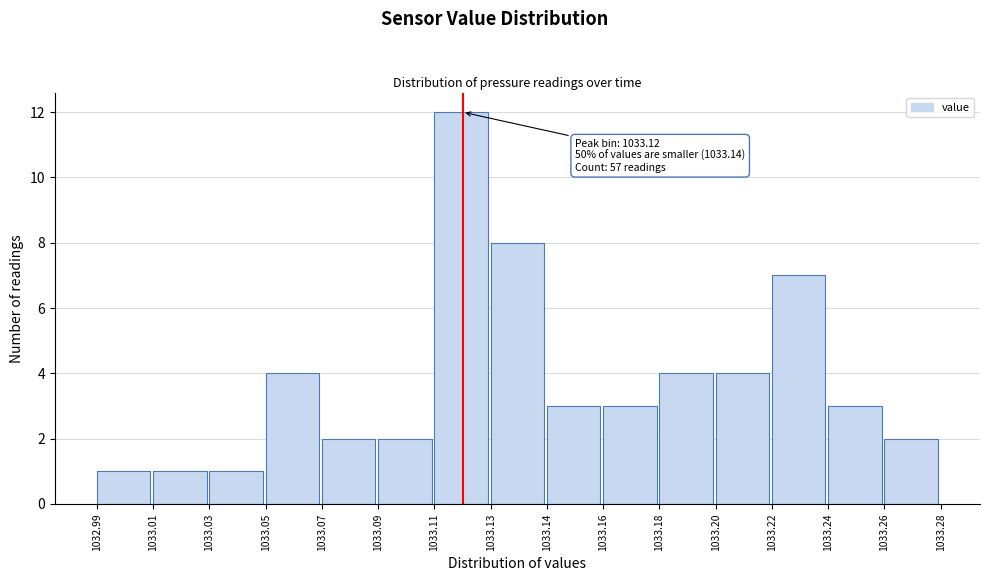

Reading left to right, transcribe all the data shown in this chart.

1032.99=1	1033.01=1	1033.03=1	1033.05=4	1033.07=2	1033.09=2	1033.11=12	1033.13=8	1033.14=3	1033.16=3	1033.18=4	1033.20=4	1033.22=7	1033.24=3	1033.26=2